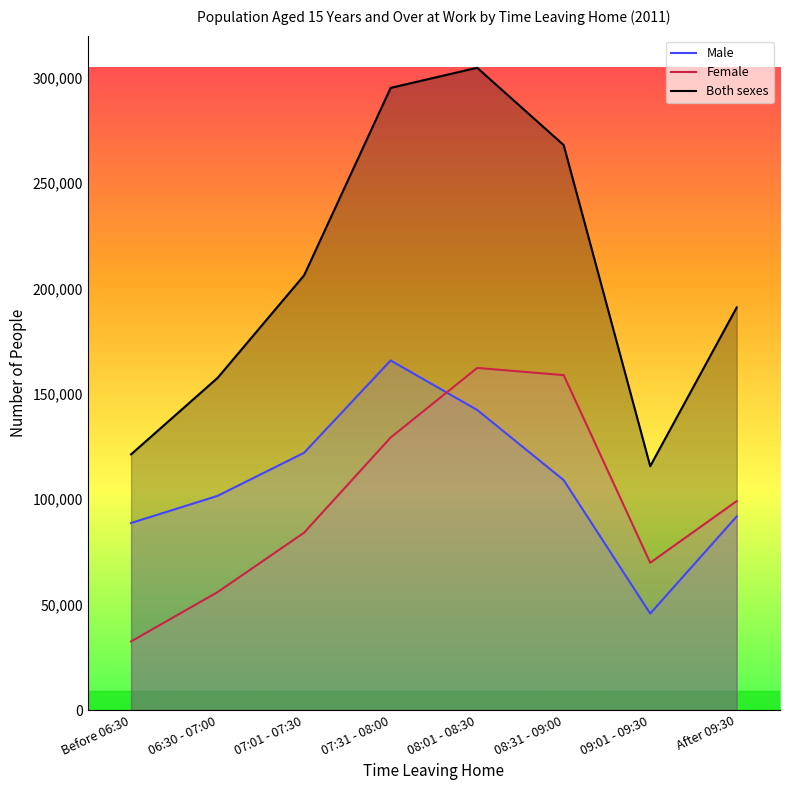

Where is the first local minimum for Both sexes?

09:01 - 09:30